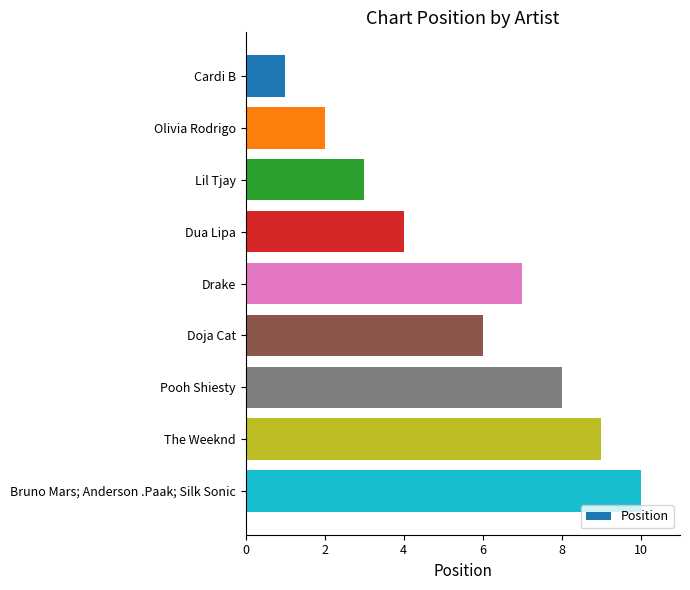

What is the average value?

6